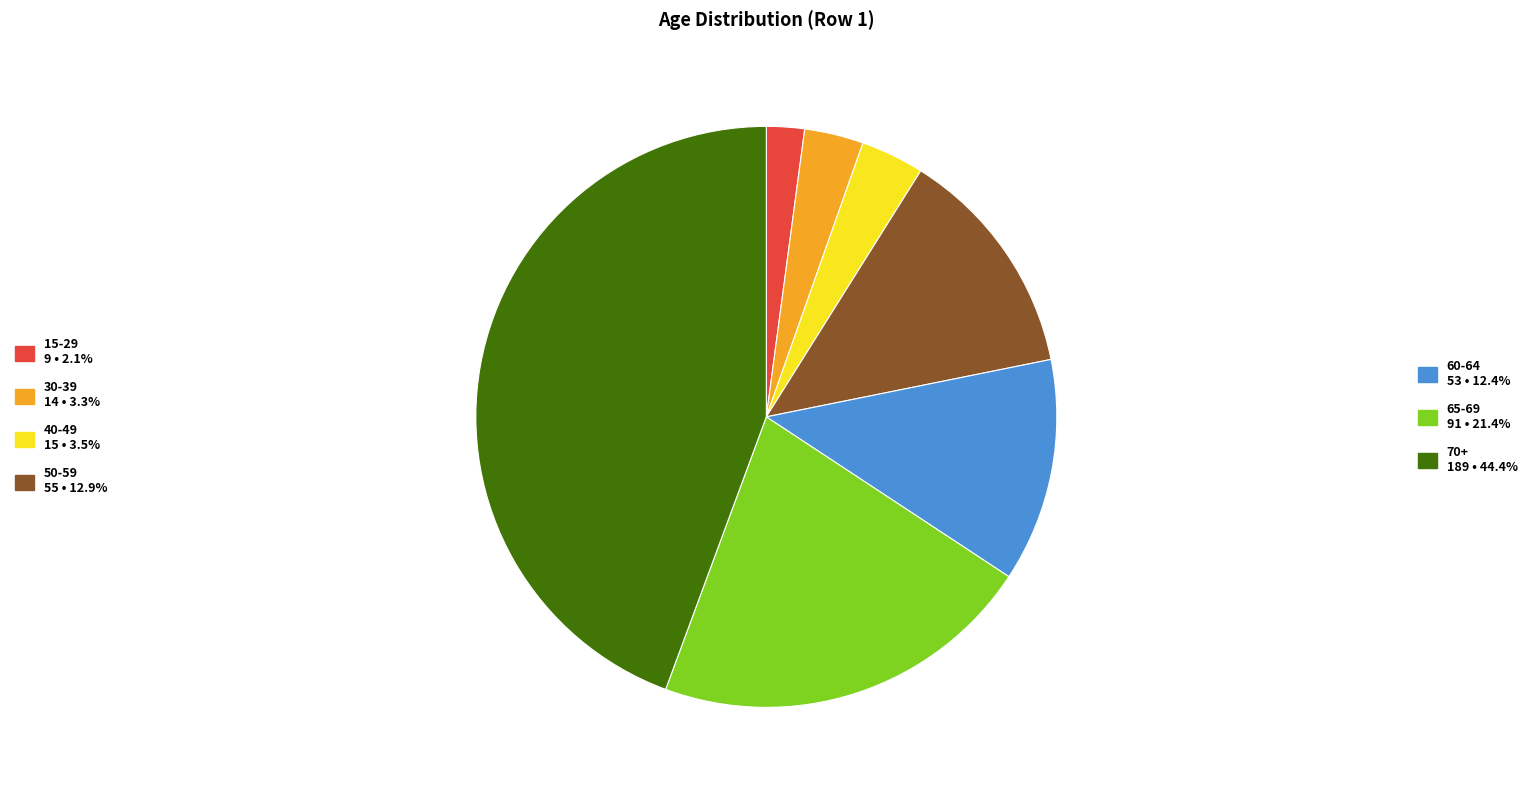

How many slices are in this pie chart?

7